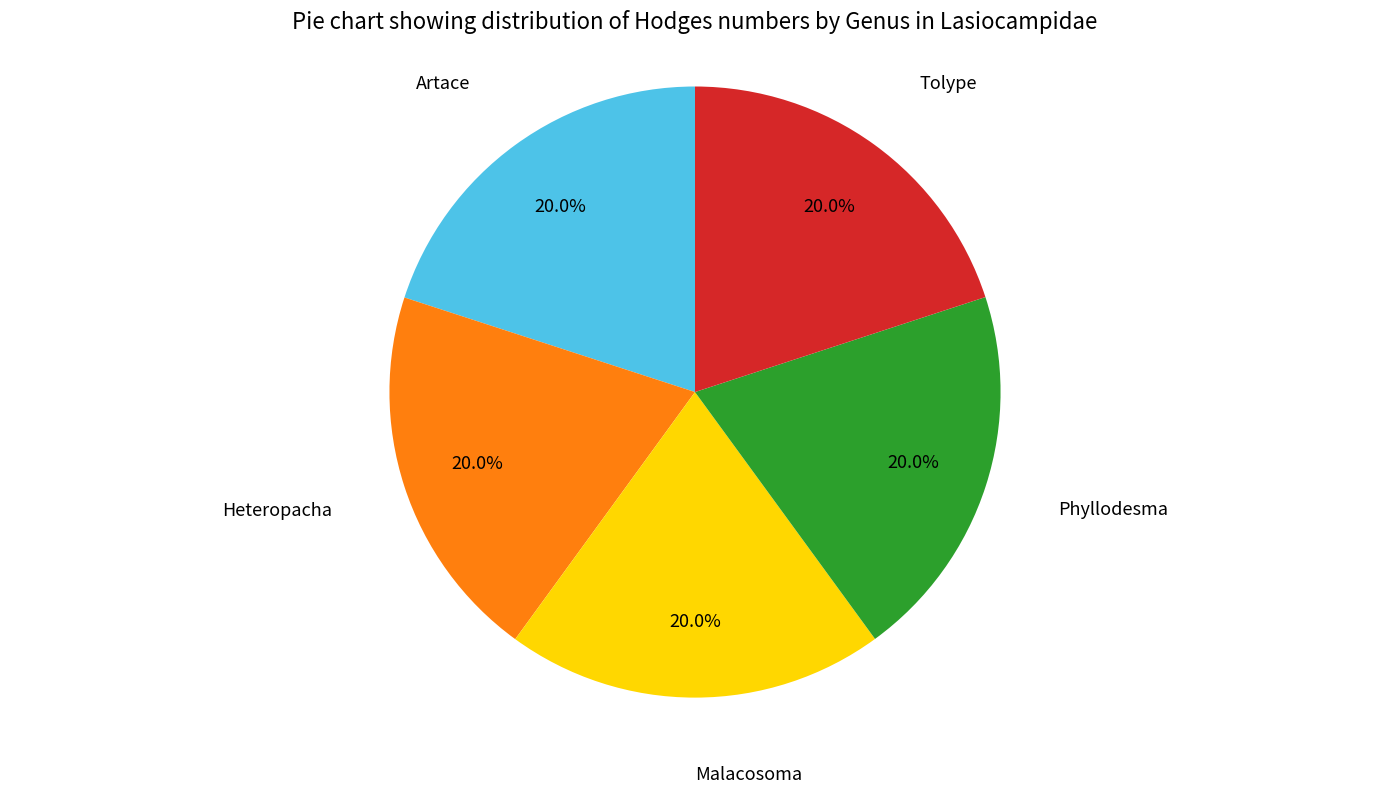

Does any single category account for the majority?

No